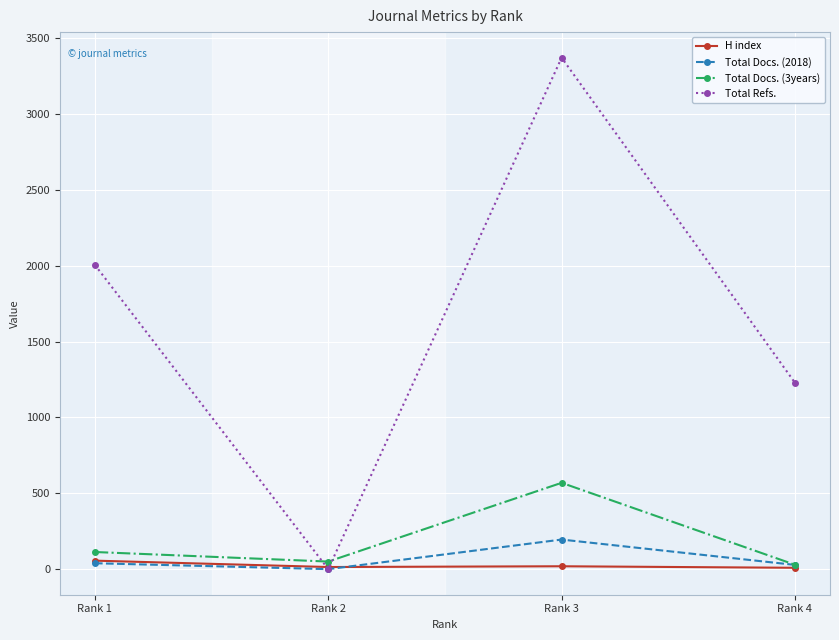

What are all the series names shown in the legend?

H index, Total Docs. (2018), Total Docs. (3years), Total Refs.